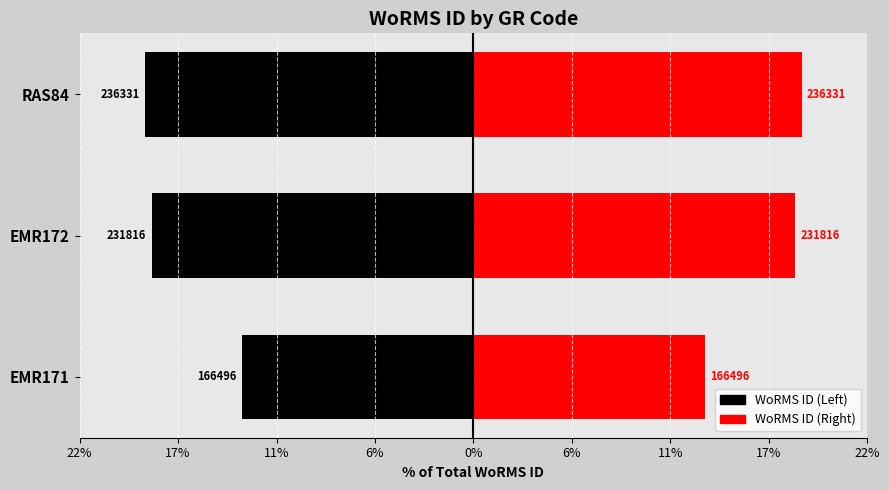

How many bars are there in total?

6